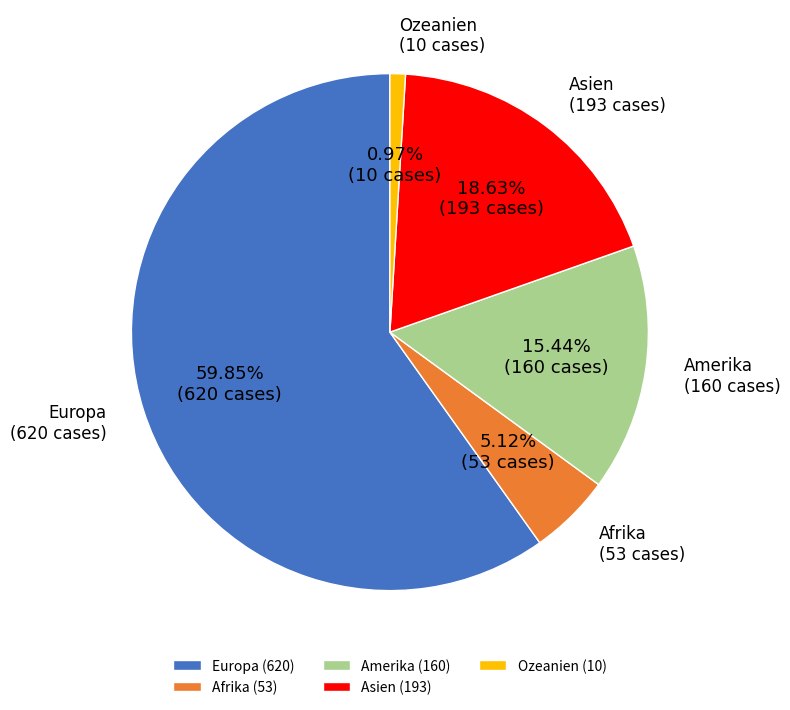

Which slice is the smallest?

Ozeanien